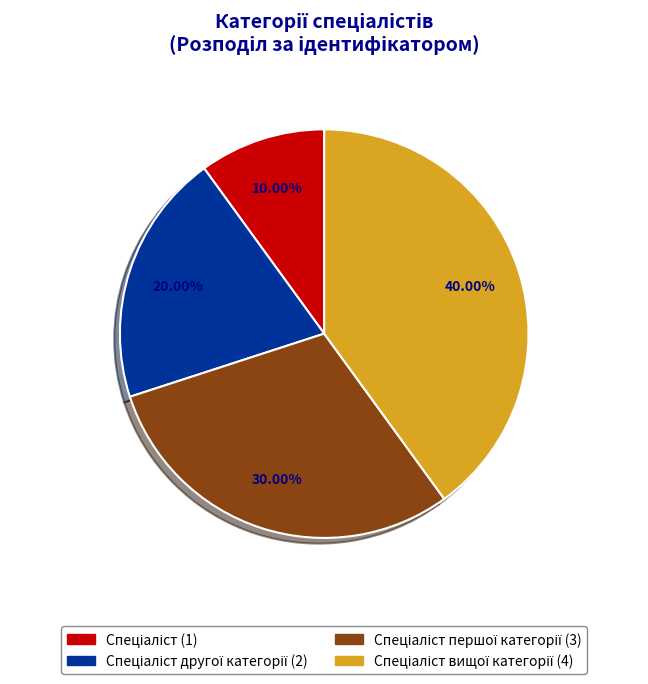

How many slices are in this pie chart?

4